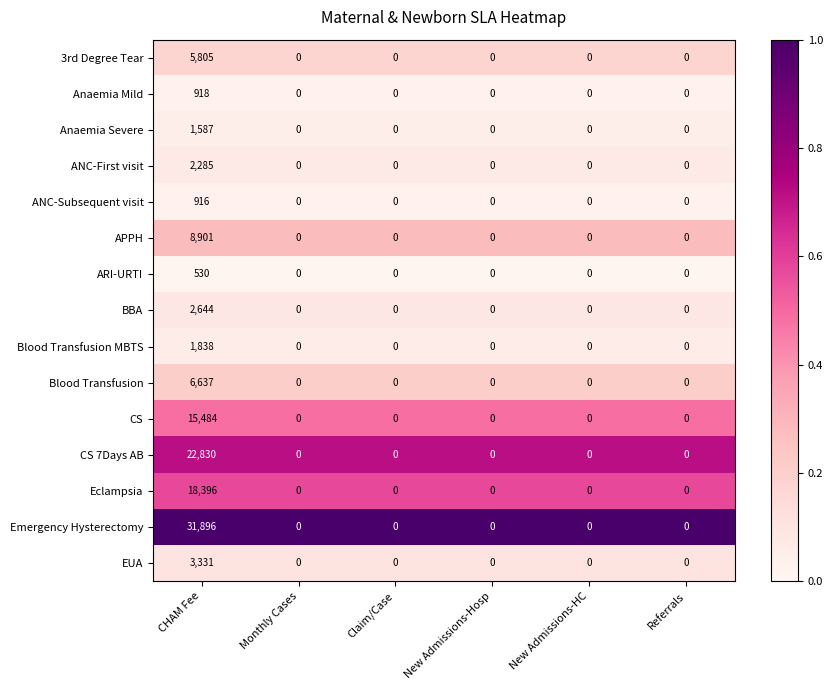

True or false: Eclampsia has a value of -7273 at New Admissions-HC.

False